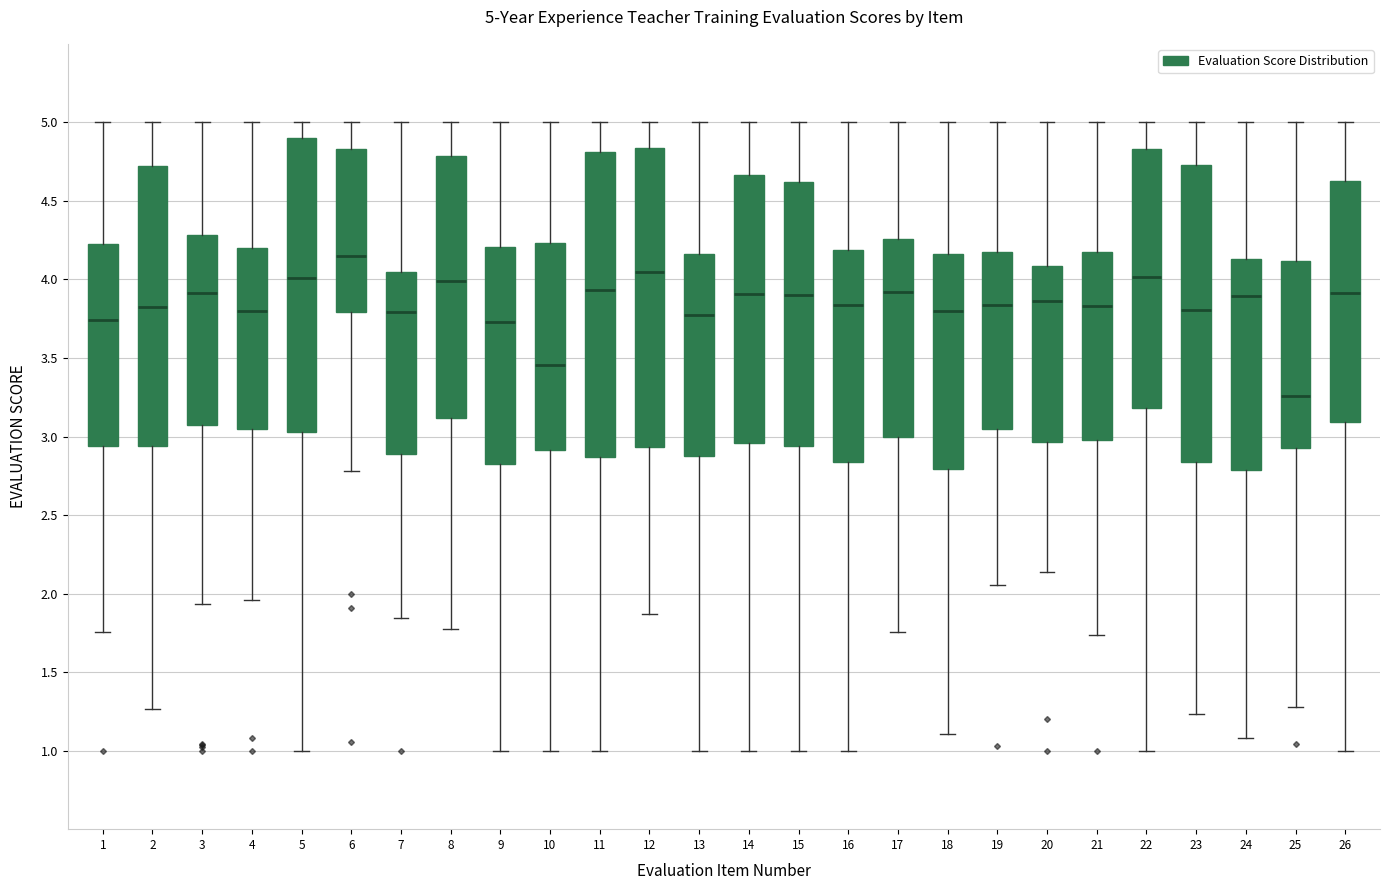

Which box has the lowest median line?

25